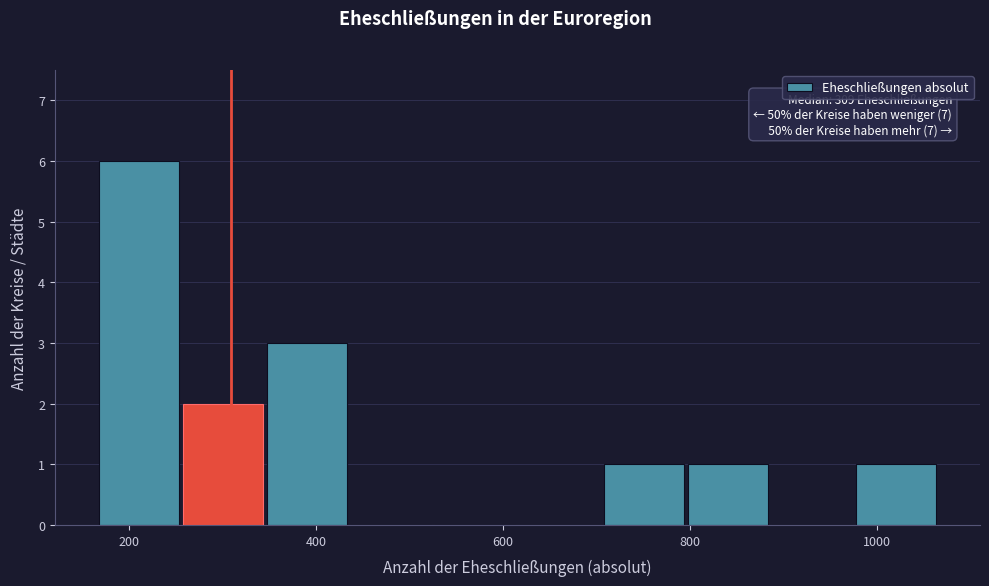

Over which range of the x-axis is the bar tallest?

160 to 260